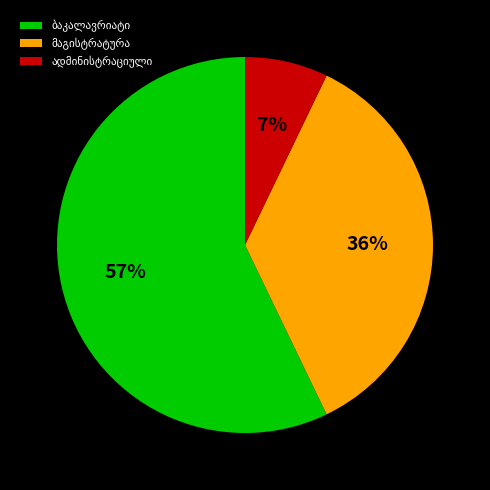

To the nearest percent, what is the average slice percentage?

33%